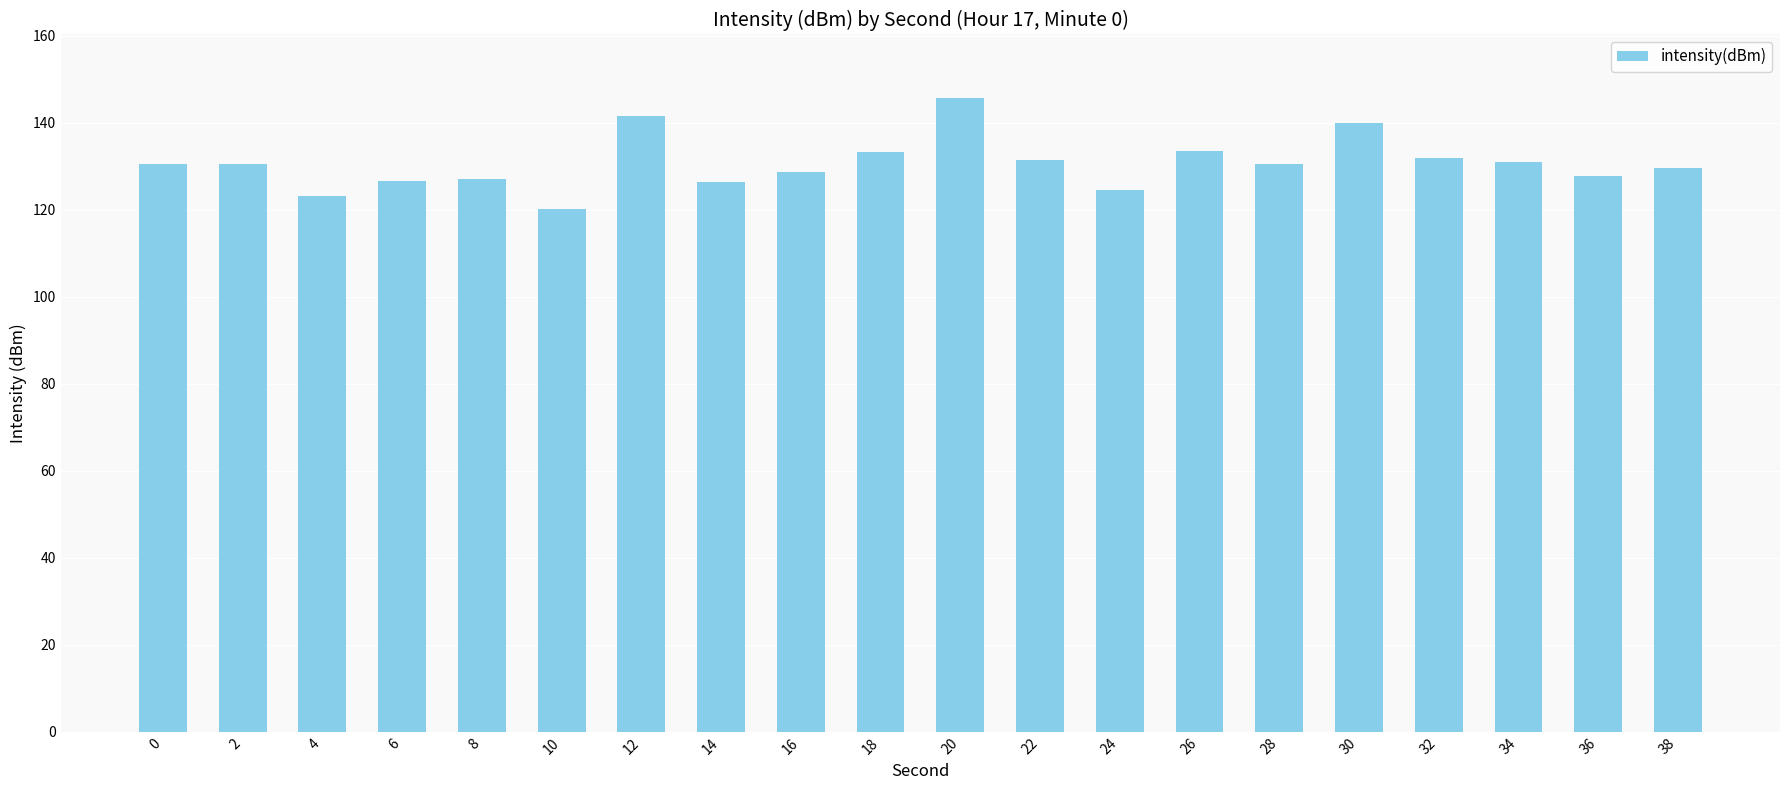

The chart shows a value of 131.0 at 34. True or false?

True